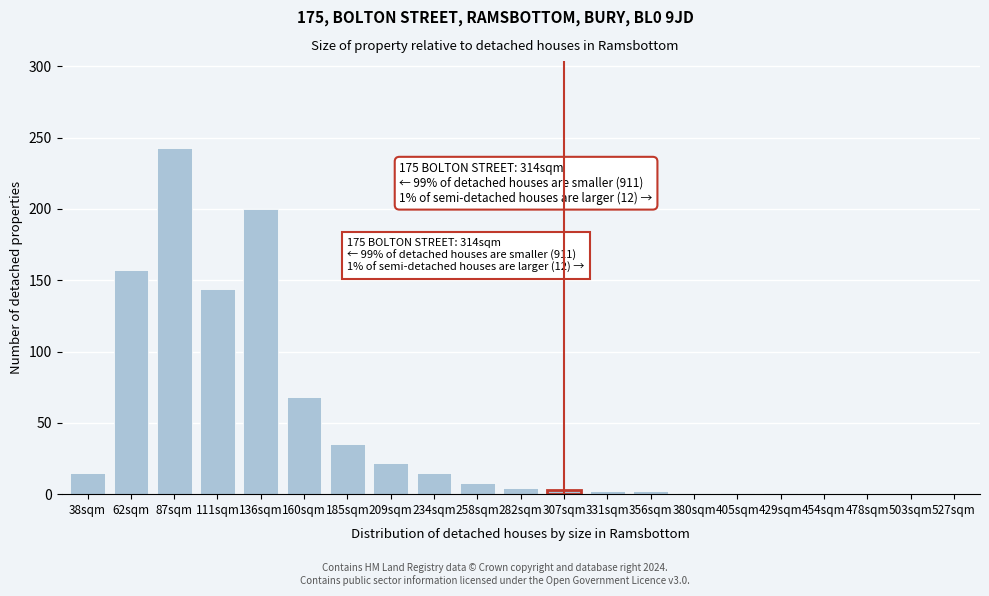

What is the change in value from 136sqm to 258sqm?

-192